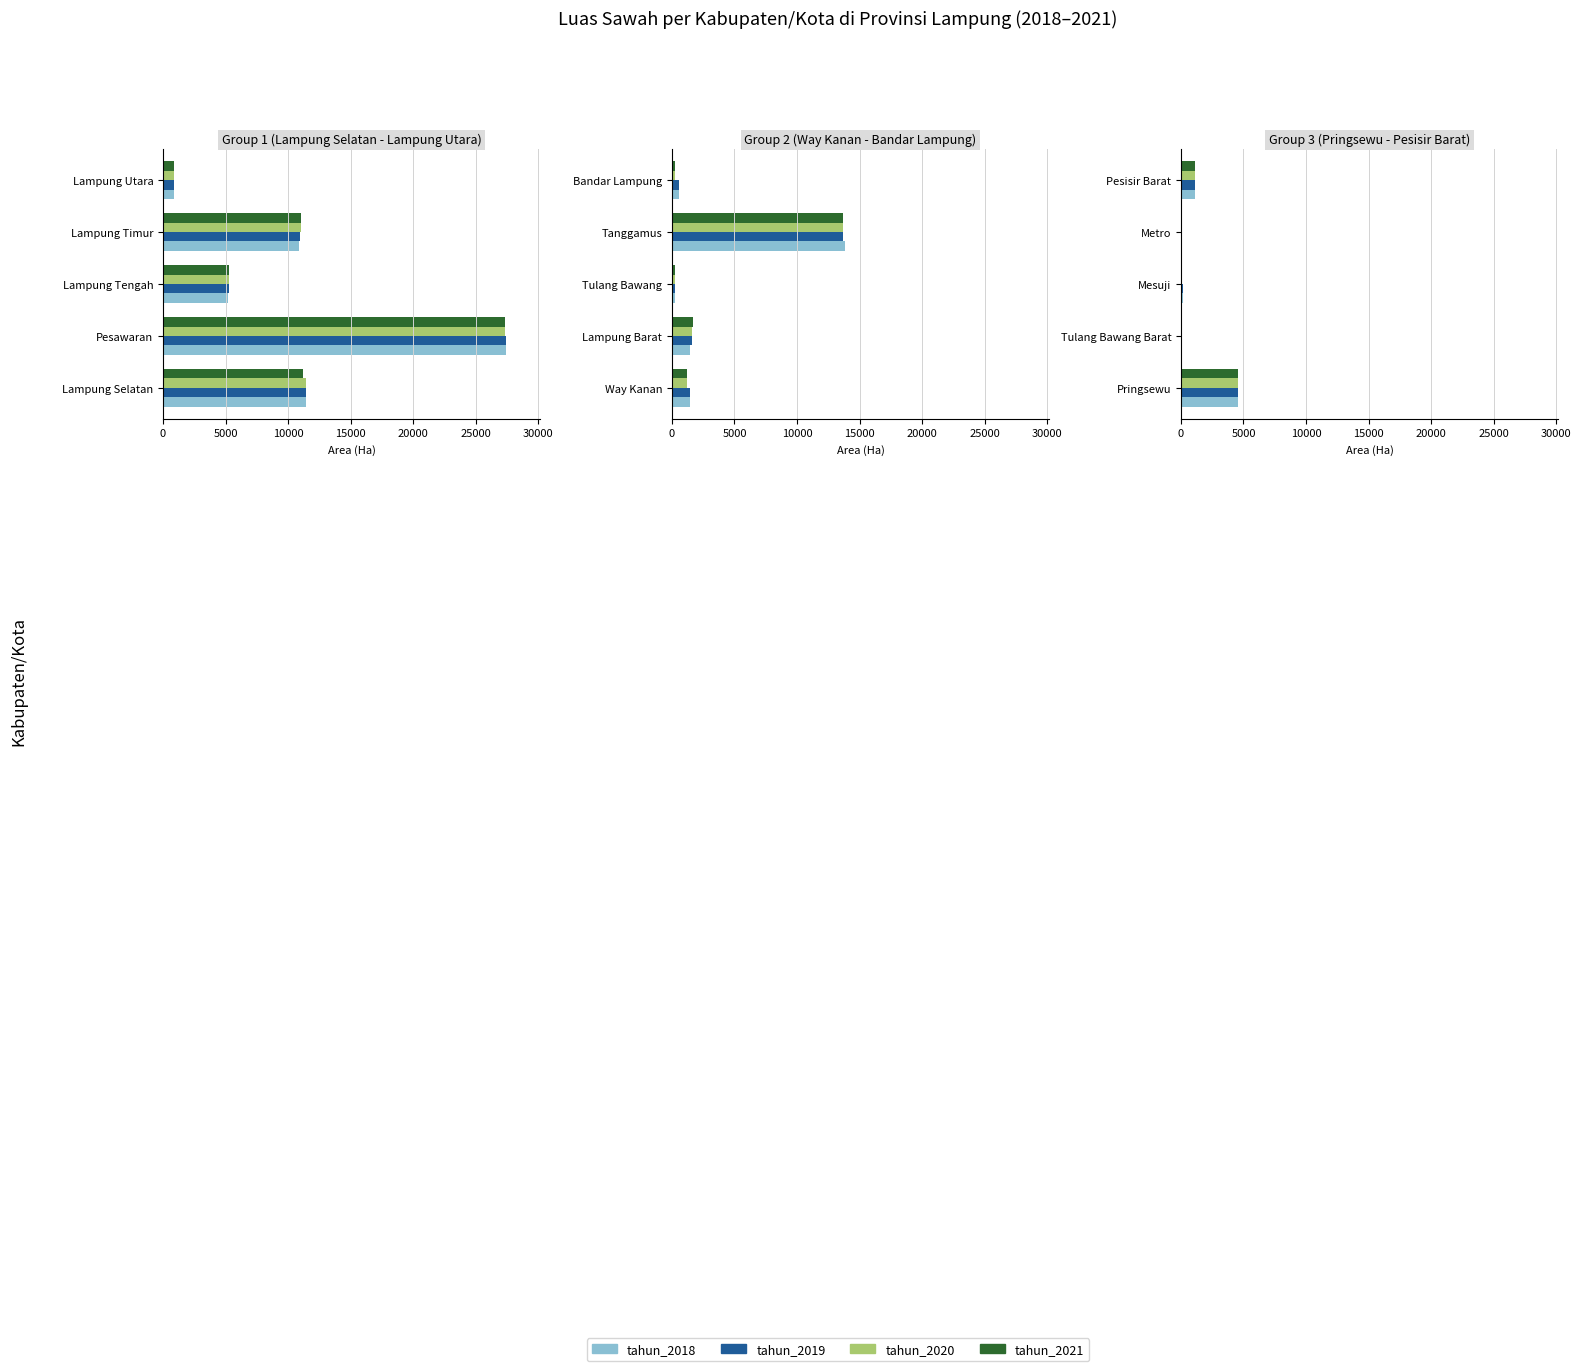

What is the total value across all series at Pringsewu?

18348